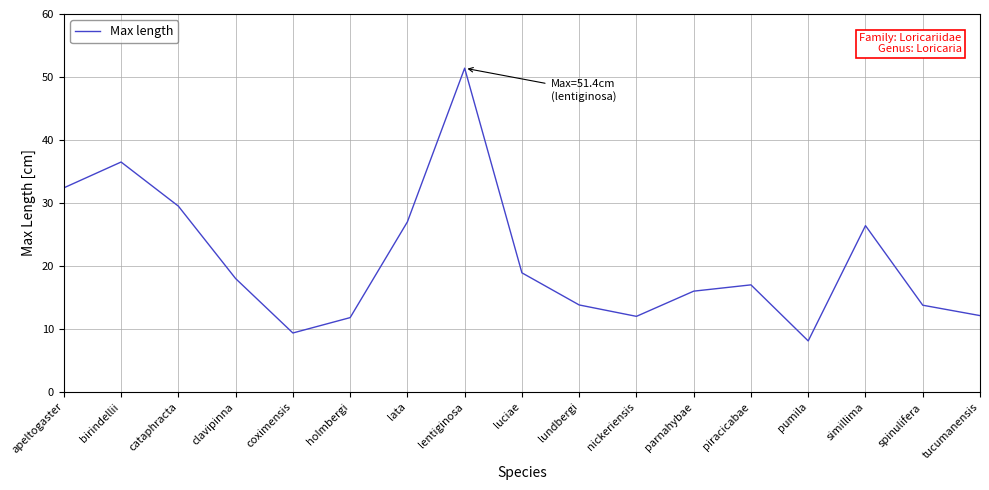

Does the chart display data point markers on the line(s)?

No